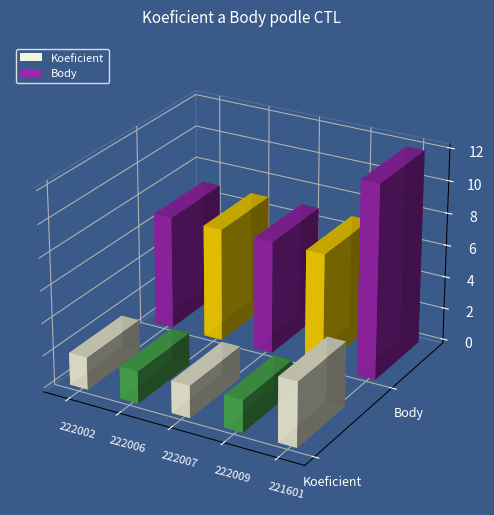

What is the greatest value displayed?

12